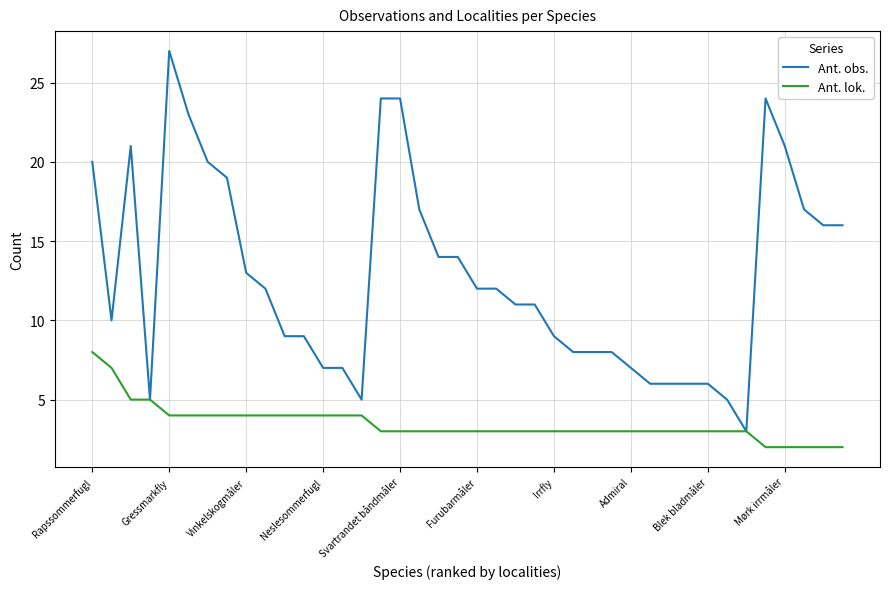

List the series in order of their overall mean, lowest first.

Ant. lok., Ant. obs.